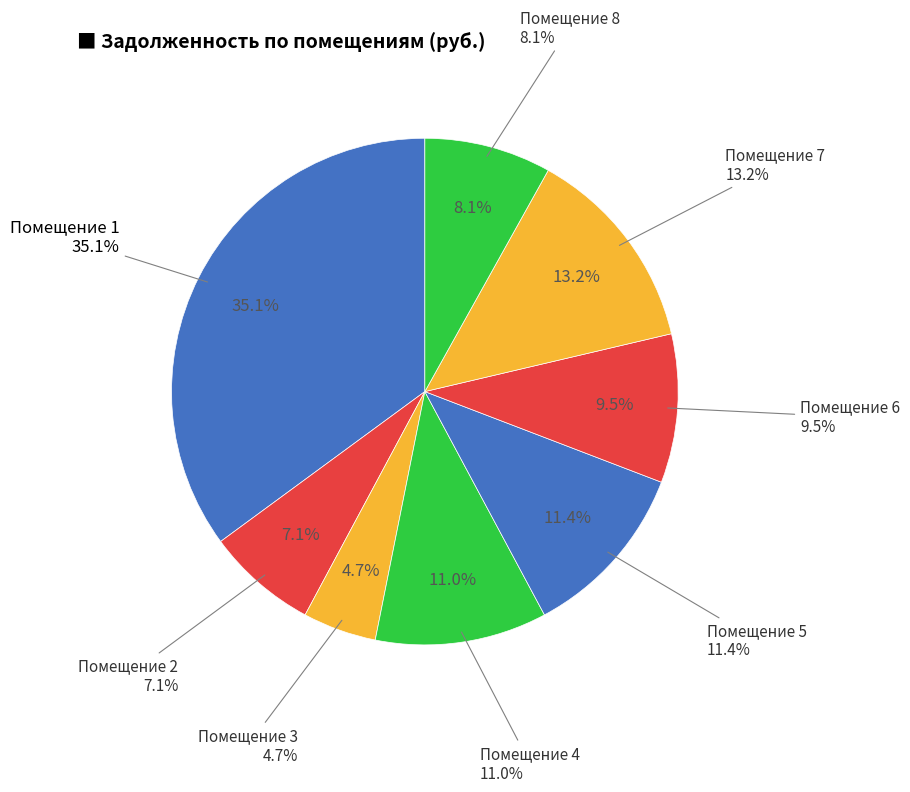

What is the change in value from 7 to 8?

-6585.2